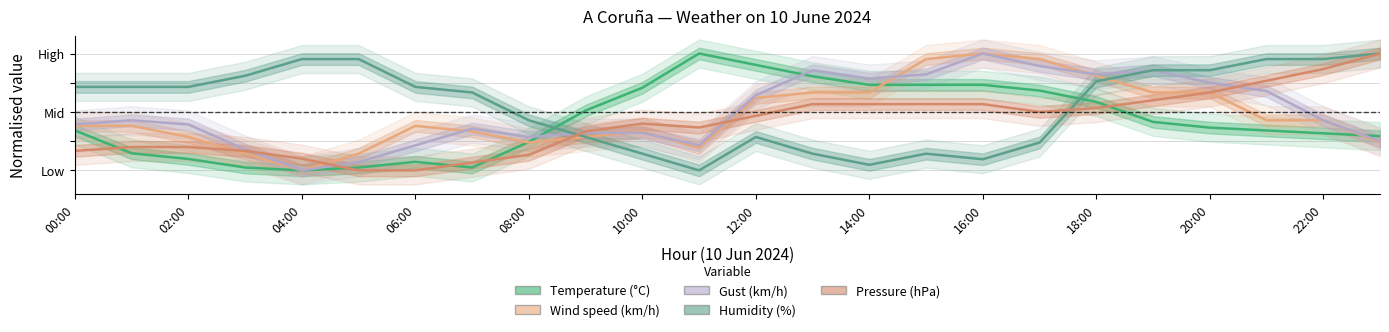

How many positive values does the Gust (km/h) series have?

23